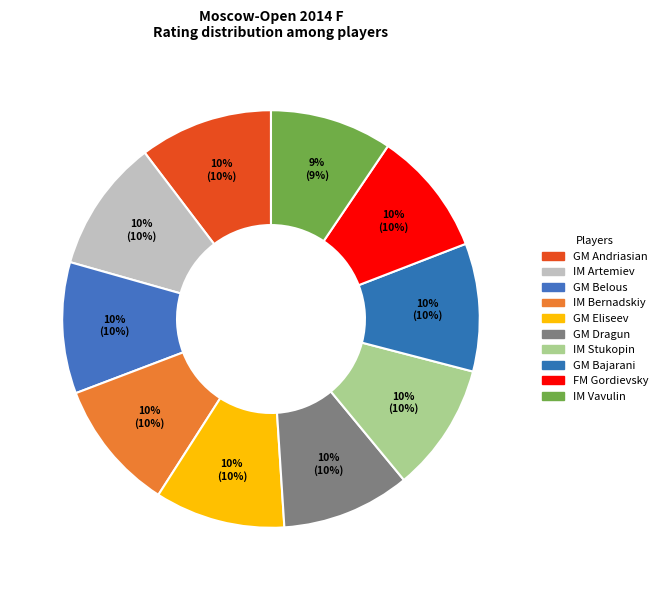

How many slices are in this pie chart?

10